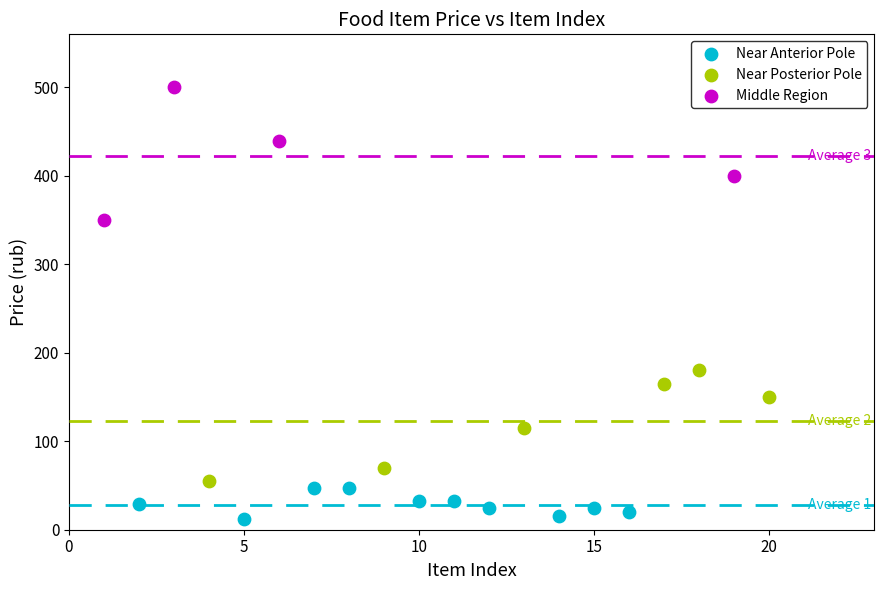

Which series has the largest Y range (max minus min)?

Middle Region